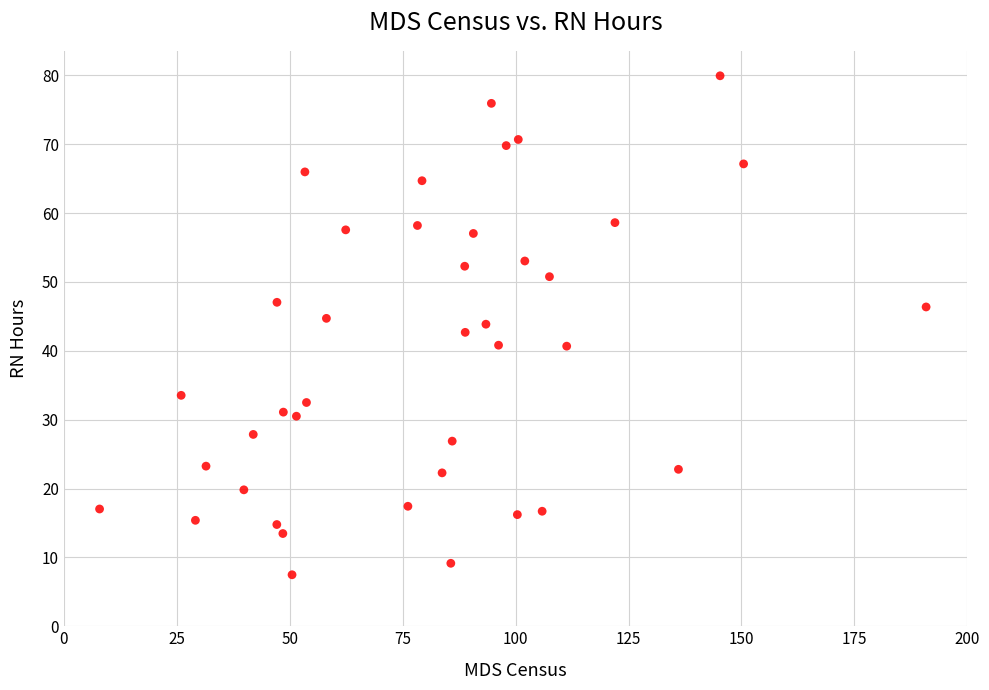

What is the range of Y values (max minus min)?

72.4